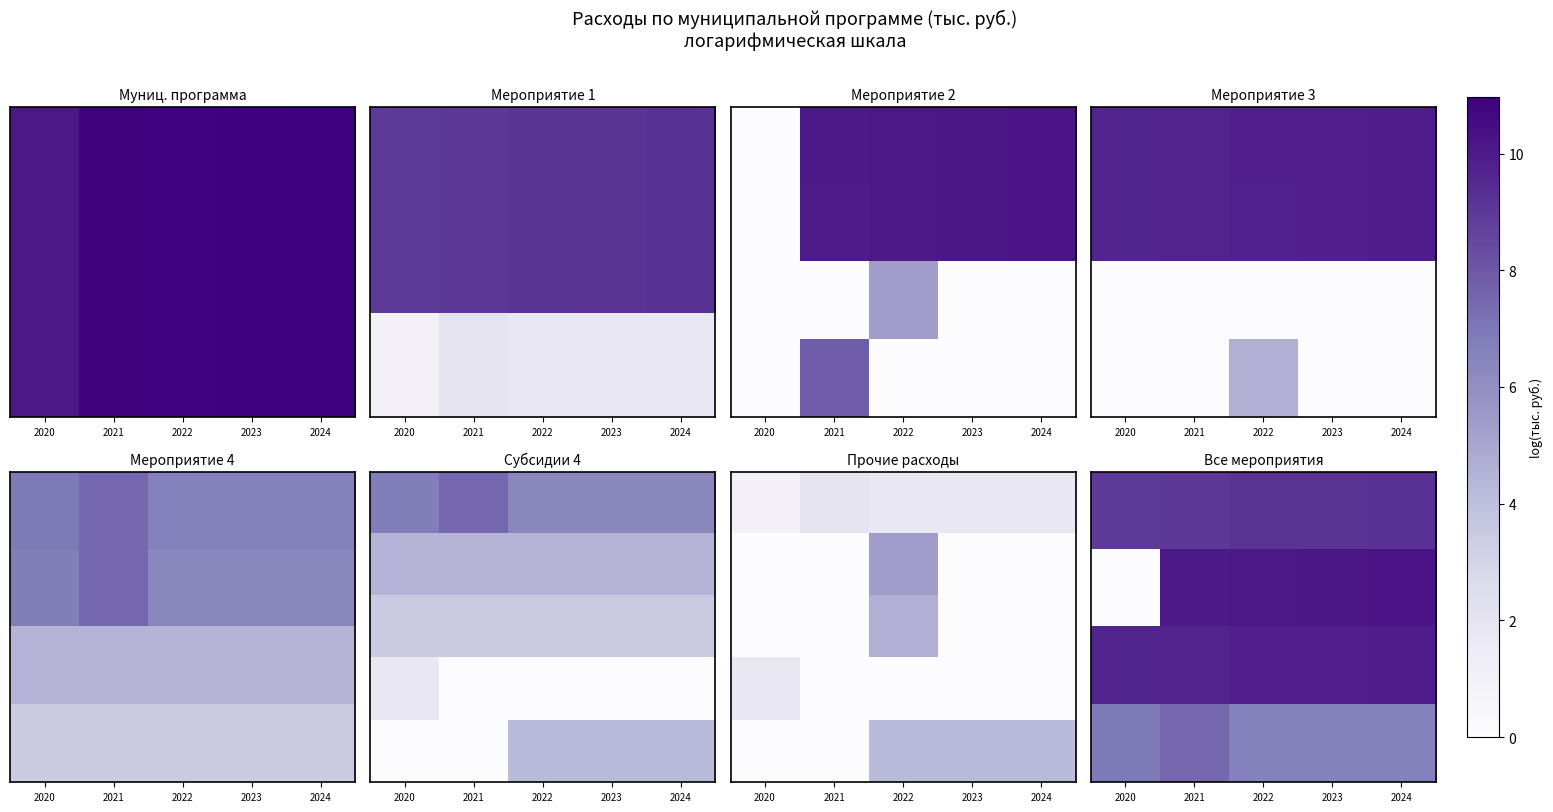

What is the difference between the highest and lowest values at 2021?

10.1